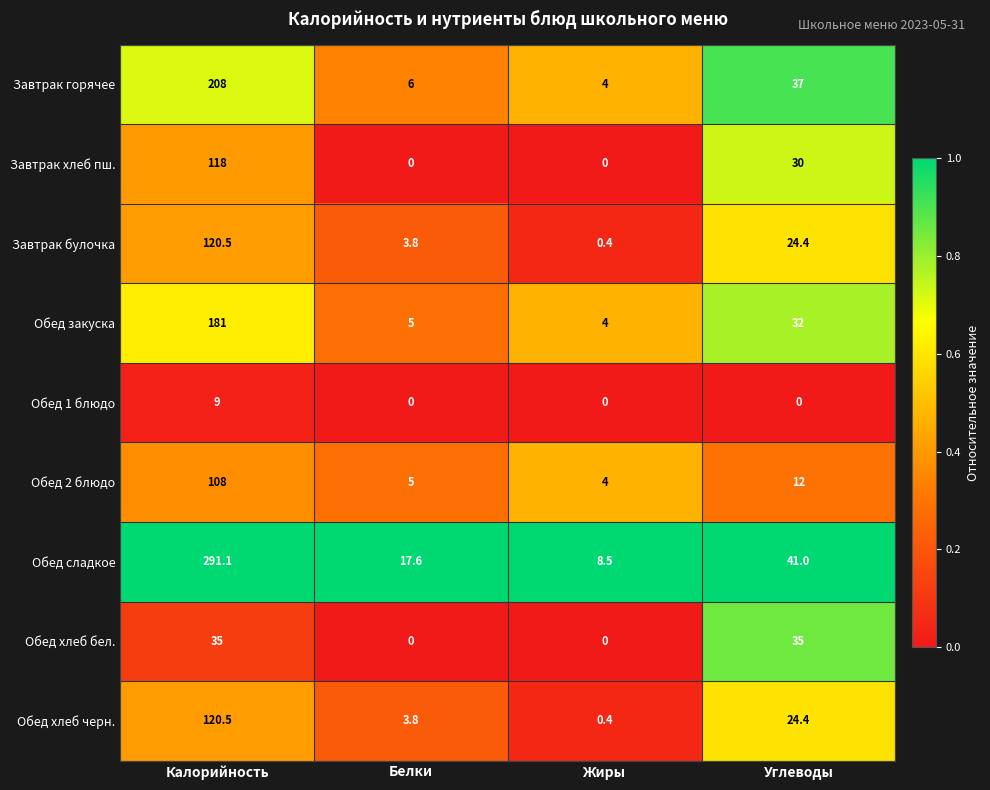

What is the sum of the Обед сладкое values at Углеводы and Жиры?

49.5